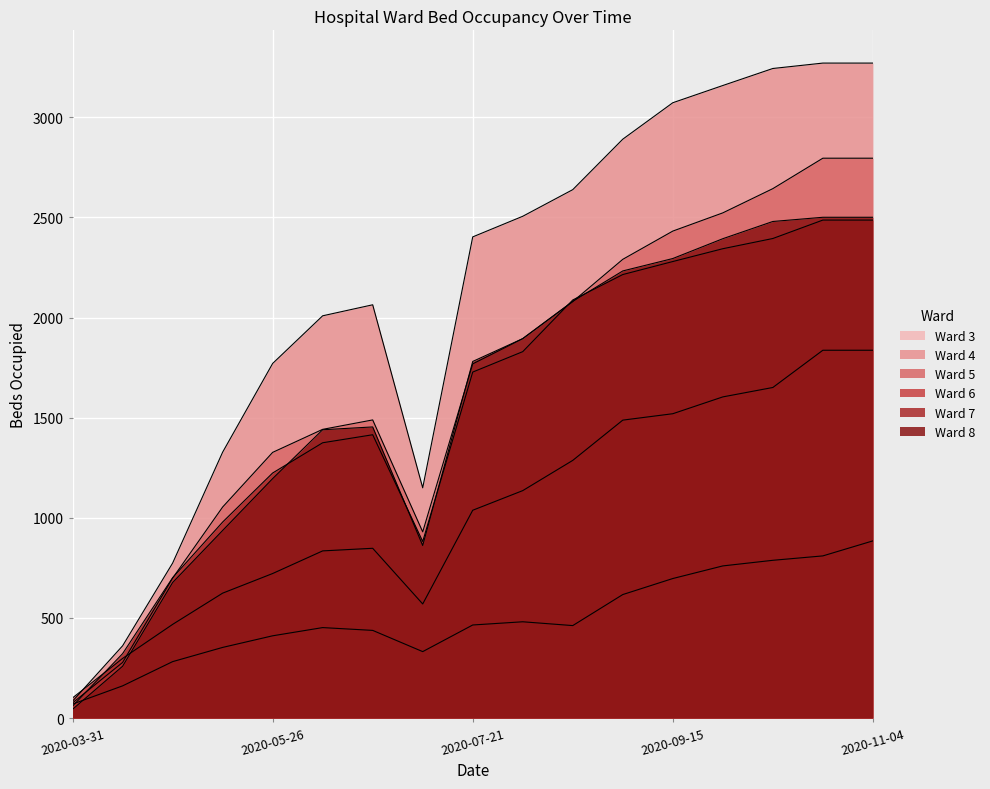

Between 2020-06-23 and 2020-08-04, which series saw the biggest shift?

Ward 4